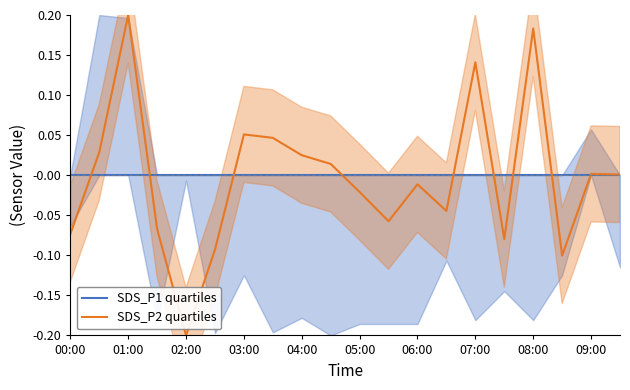

Between 11 and 13, which series saw the biggest shift?

SDS_P2 quartiles